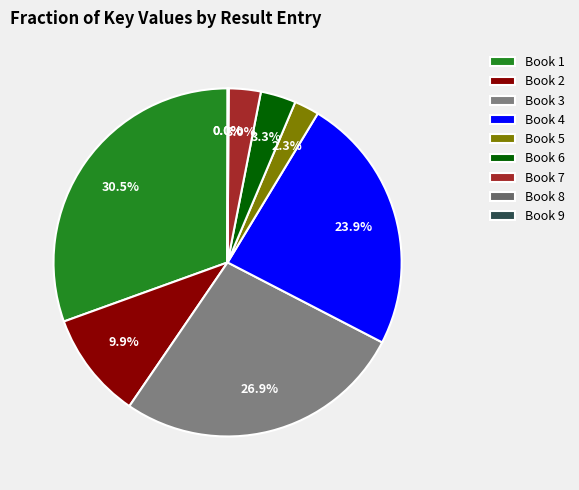

True or false: Book 9 accounts for 1% of the total.

False